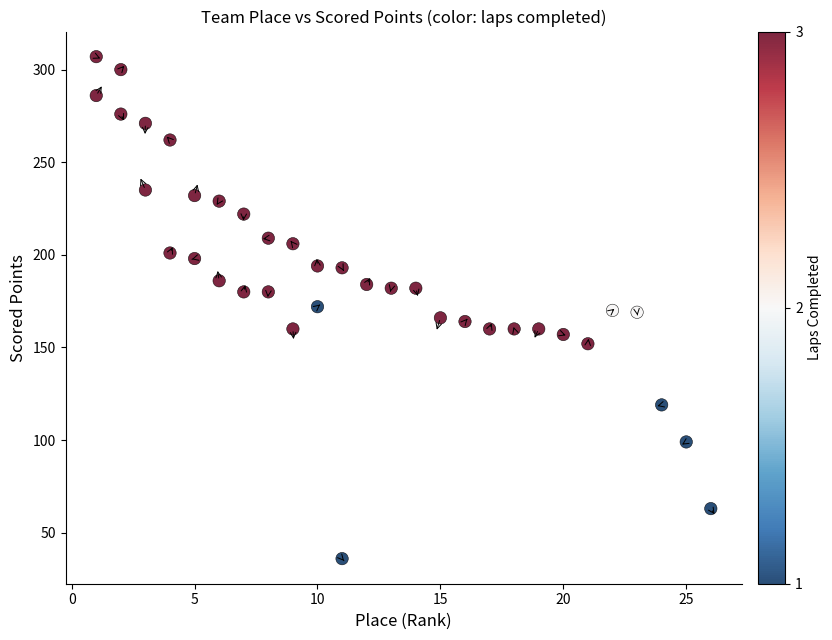

What is the range of X values (max minus min)?

25